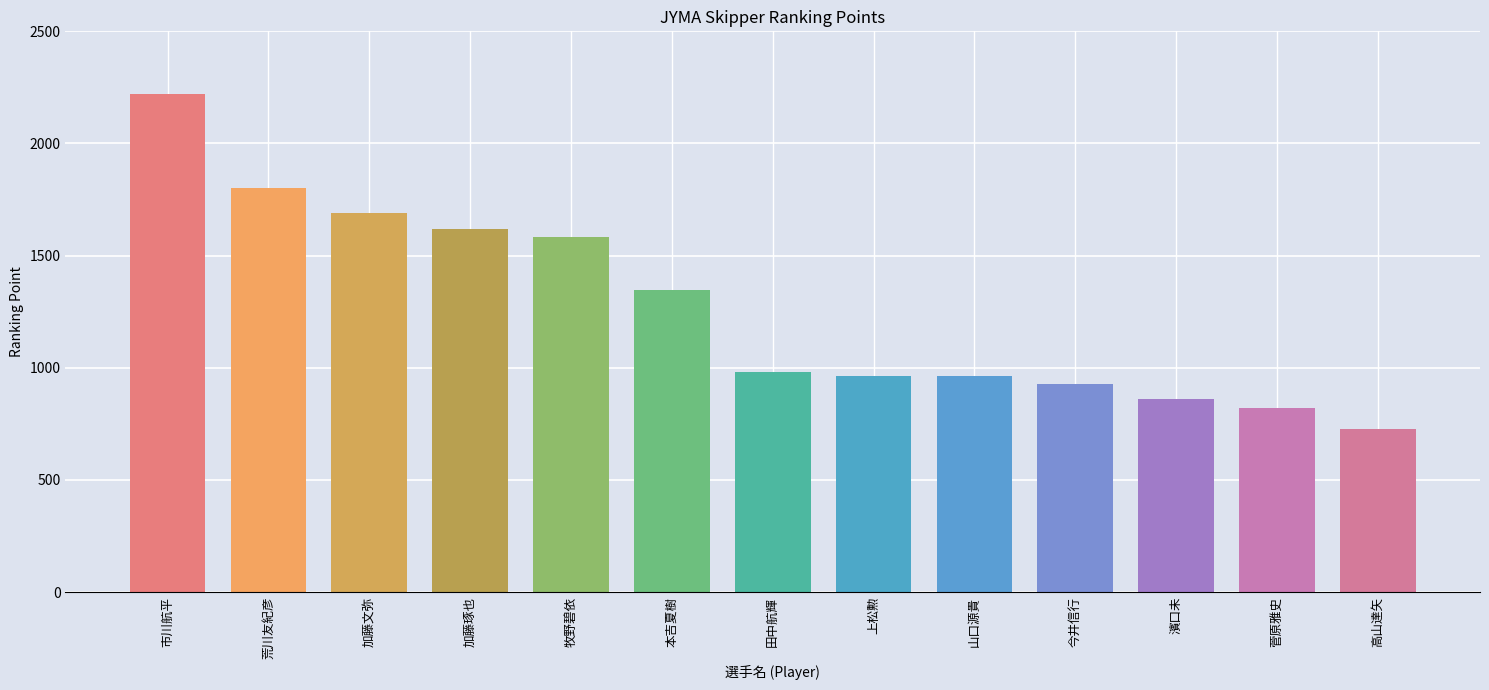

What is the sum of the values at 高山達矢 and 田中航輝?

1708.2